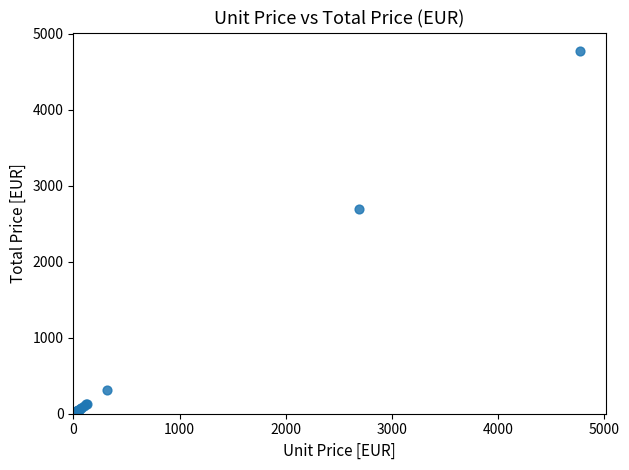

What Y value in the scatter plot is closest to 2388?

2689.7